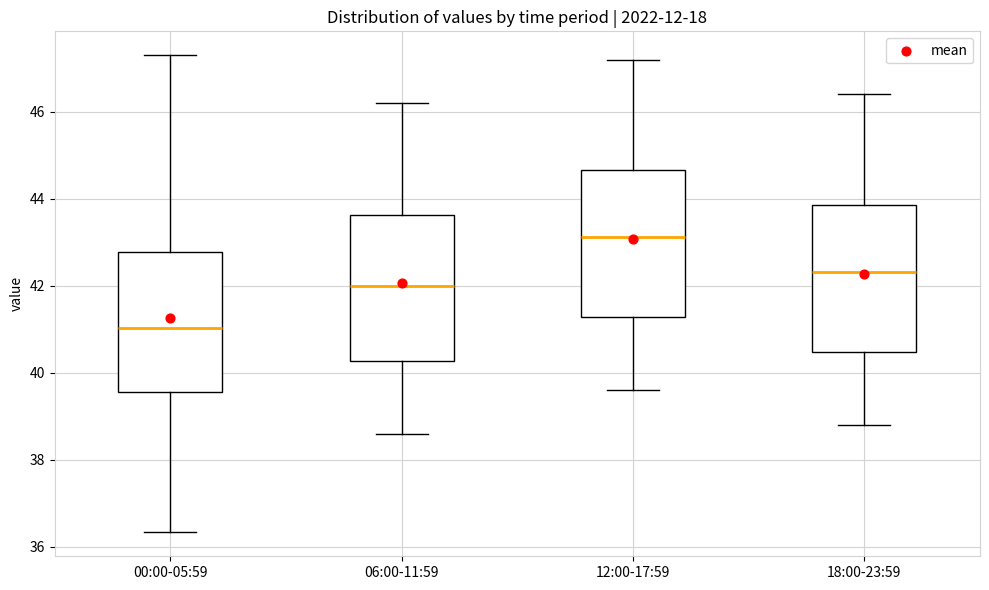

Where does the lower whisker of the box for 00:00-05:59 end on the y-axis? The values are not printed on the chart, so give them approximately, as read against the axis.

36.4